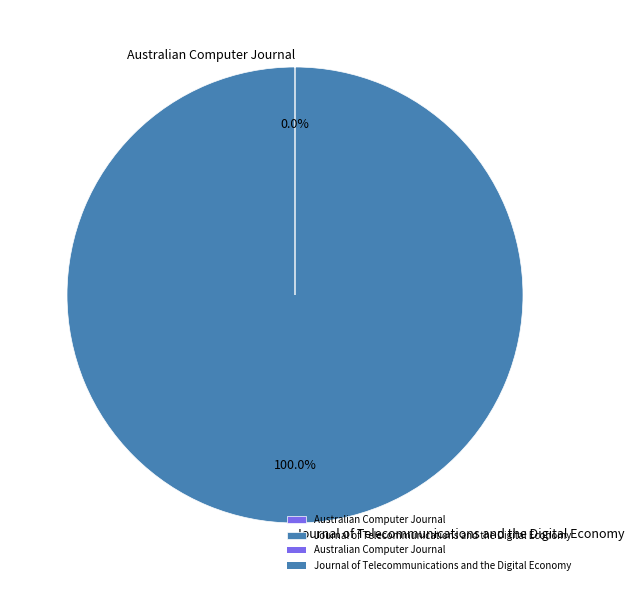

What is the largest slice in the pie chart?

Journal of Telecommunications and the Digital Economy